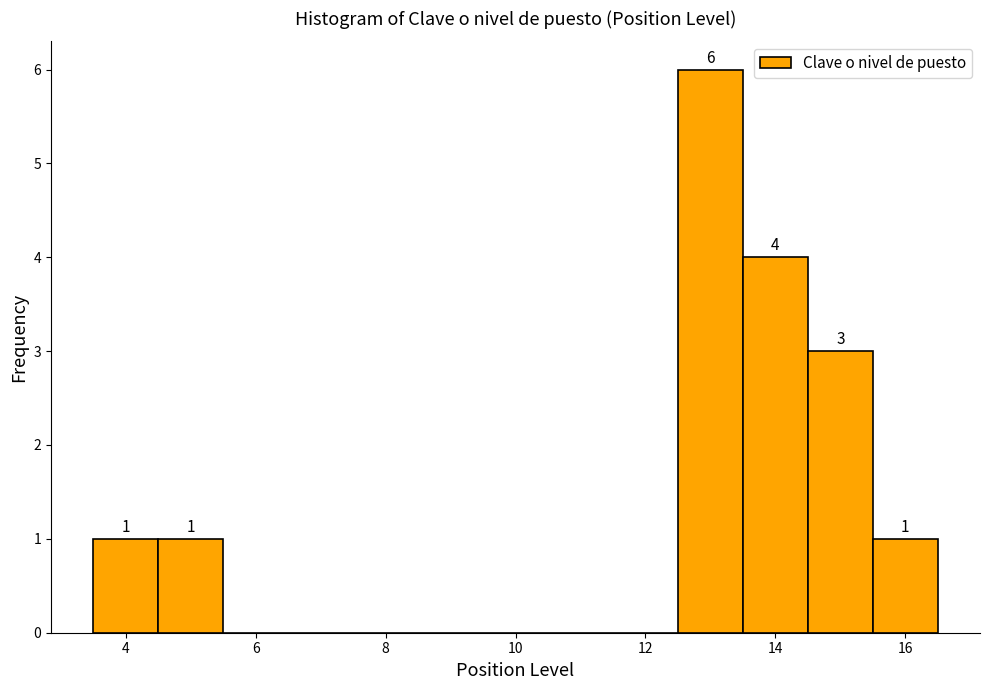

Over which range of the x-axis is the bar tallest?

12.5 to 13.5